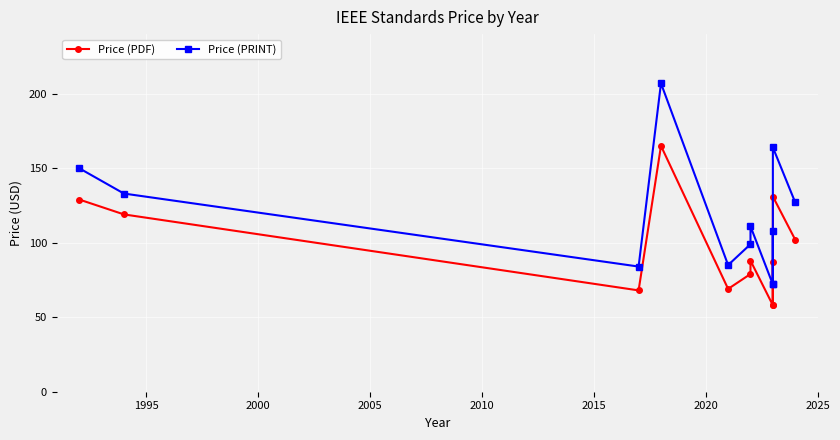

True or false: Price (PRINT) and Price (PDF) cross at least once.

False